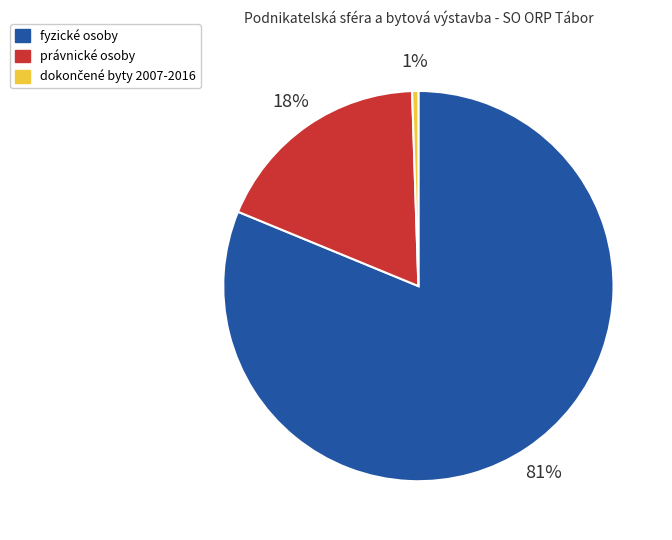

What percentage is the fyzické osoby slice, to the nearest percent?

81%